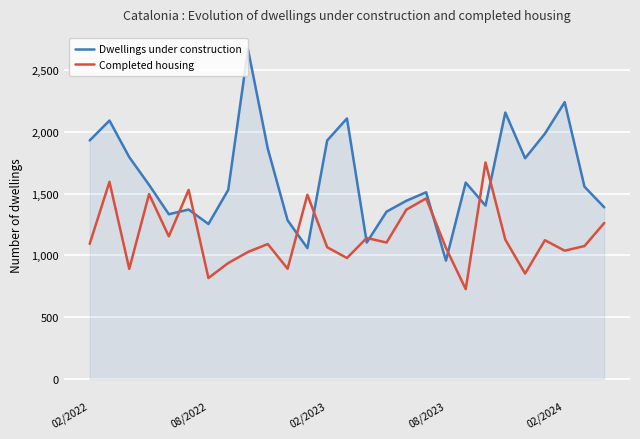

Which series has the widest spread of values?

Dwellings under construction